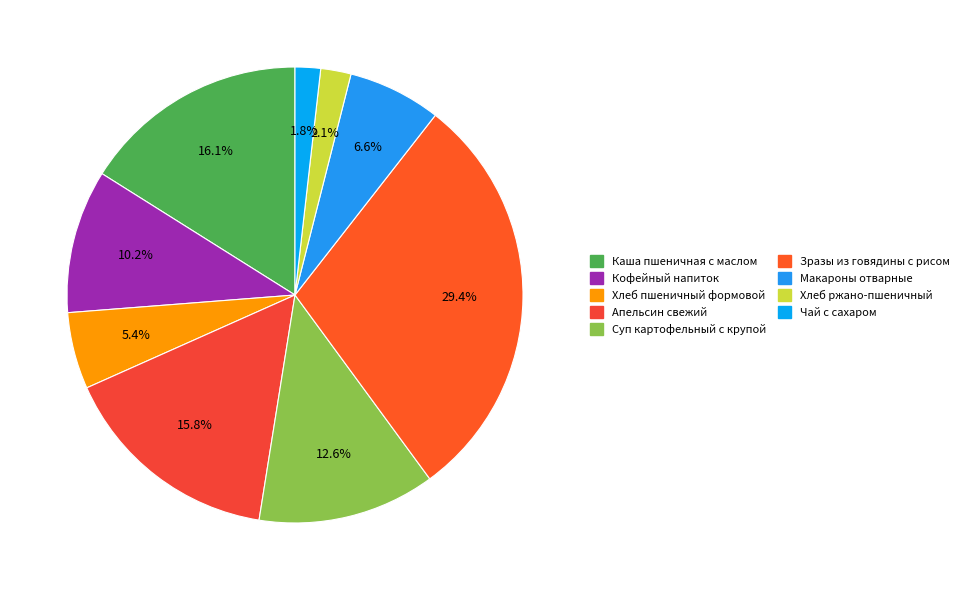

Is there any slice that represents more than half of the pie?

No